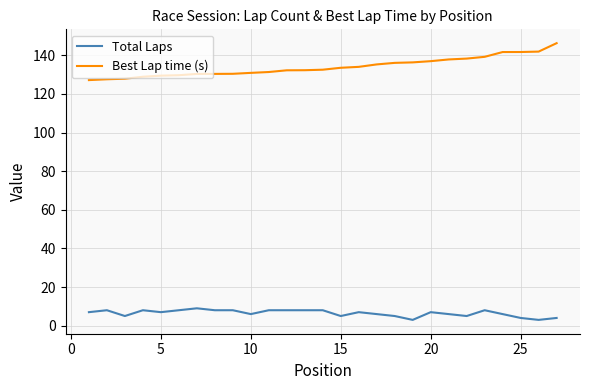

Which series has the largest range (max minus min)?

Best Lap time (s)